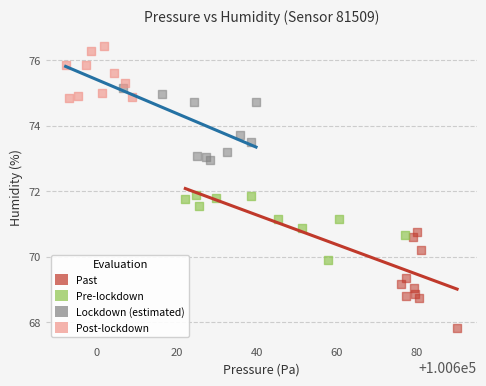

Which series contains the highest Y value?

Post-lockdown